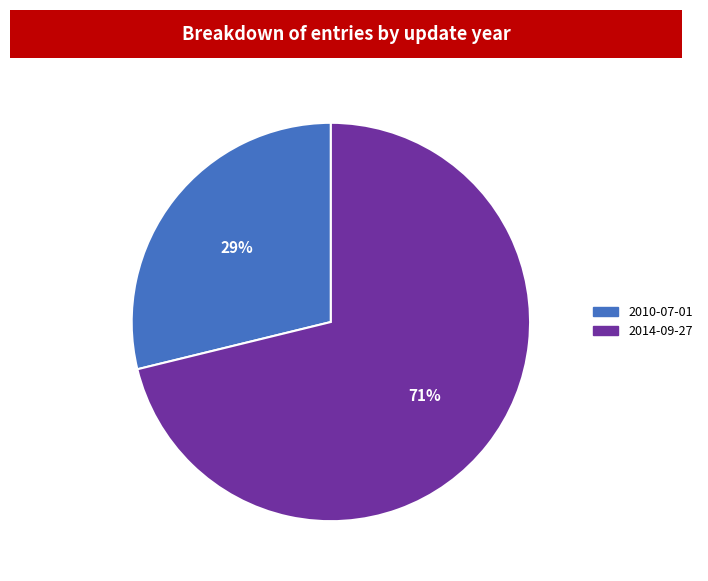

Approximately how many times larger is the value at 2010-07-01 compared to 2014-09-27?

0.4